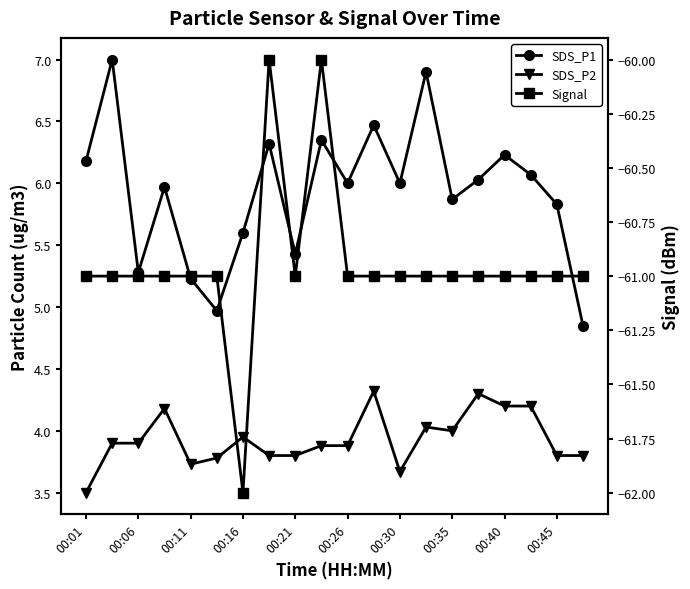

Between 00:21 and 00:45, which series saw the biggest shift?

SDS_P1